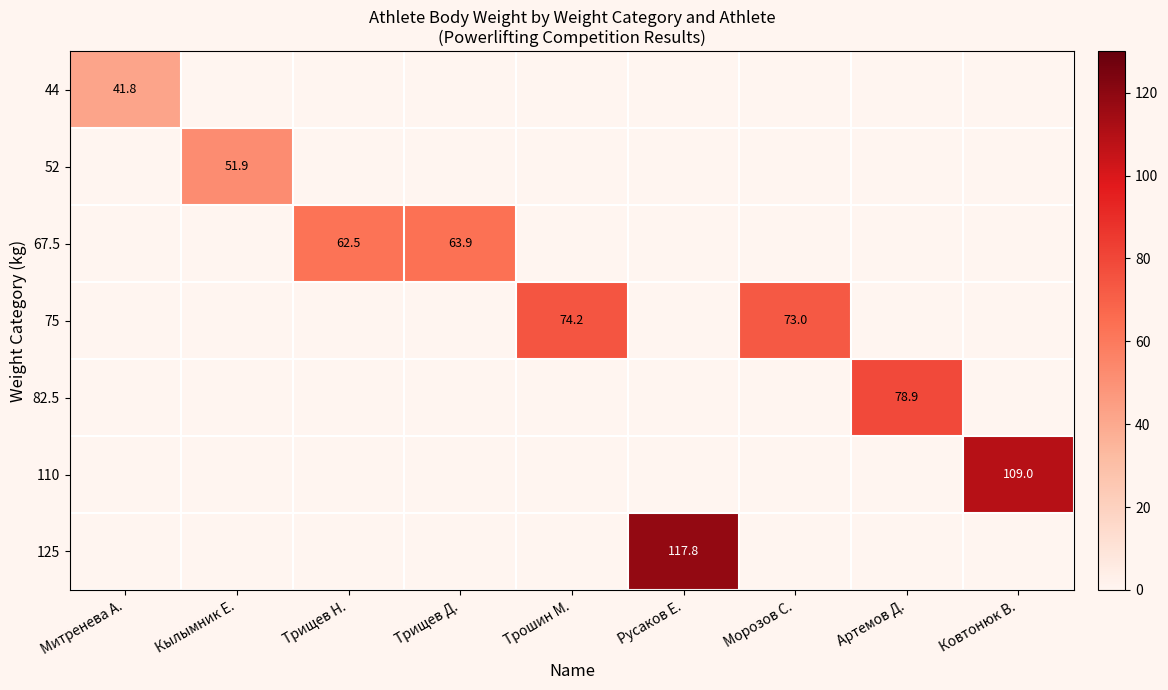

The 75 series shows 41.1 at Морозов С.. True or false?

False